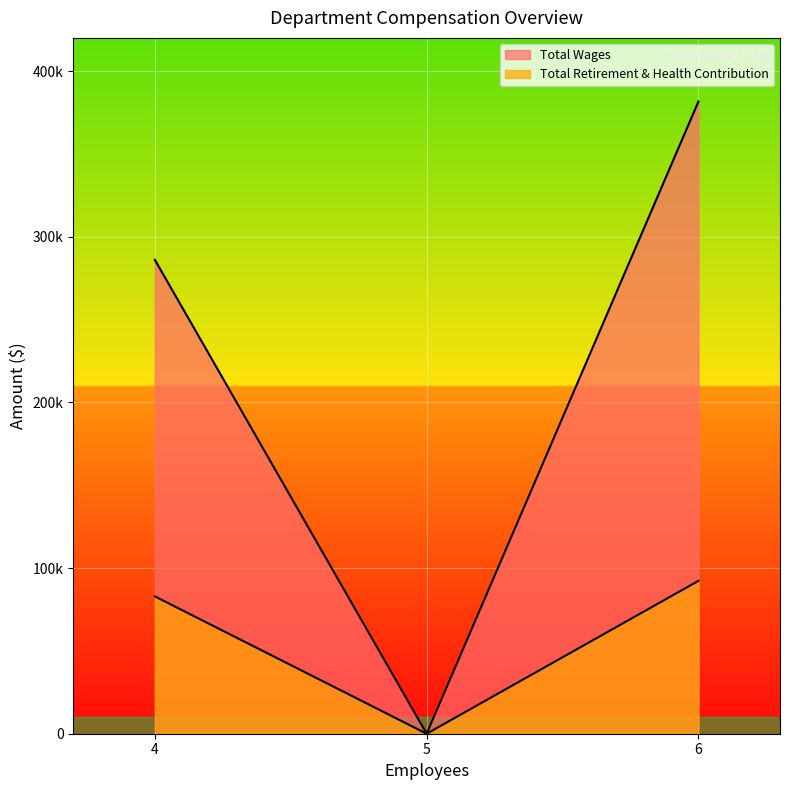

How many values in the Total Wages series exceed 286043?

1